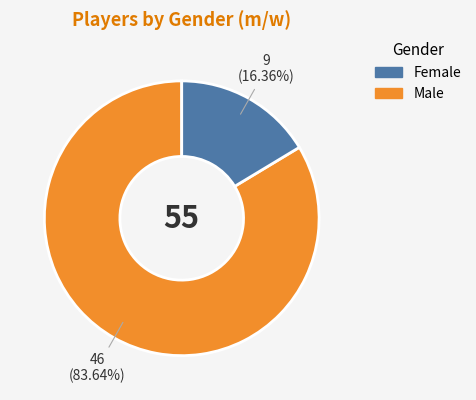

Is there a majority slice in this chart?

Yes